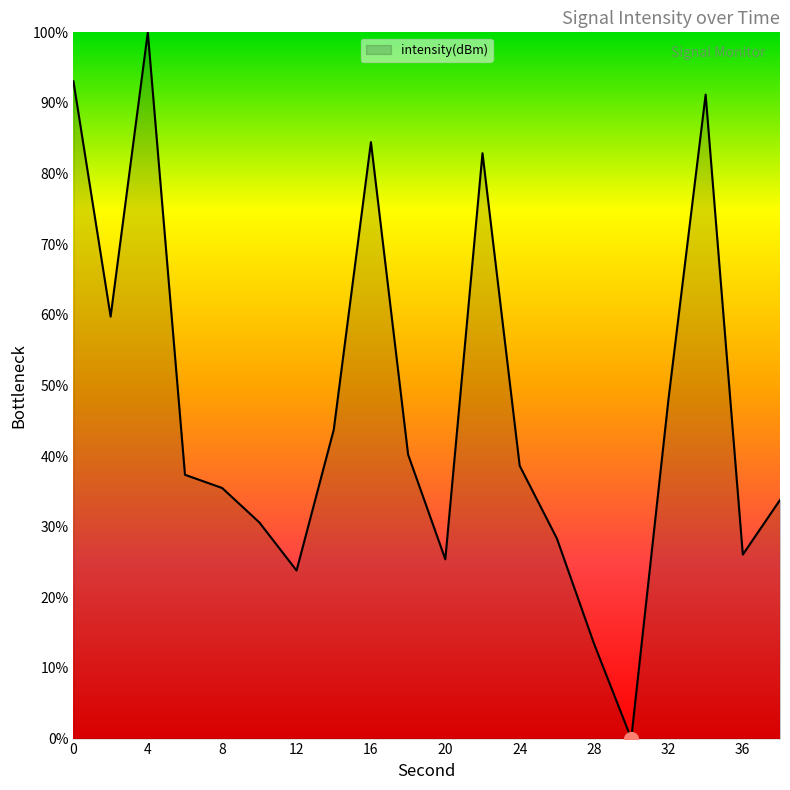

What is the maximum value shown in the chart?

100.0